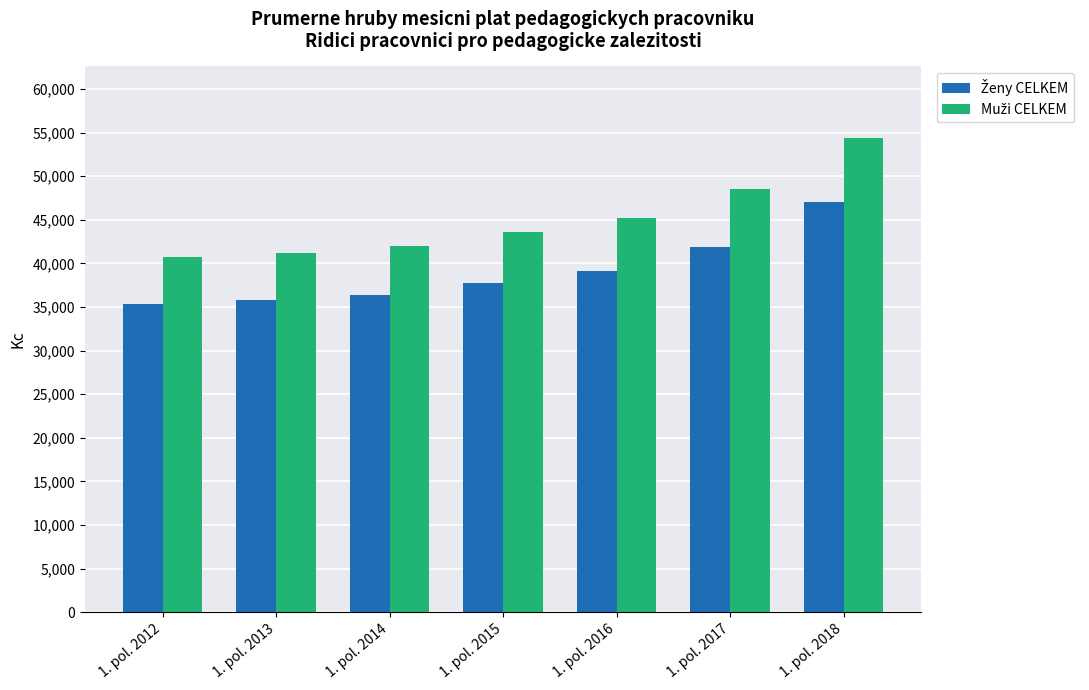

At which category is the sum across all series the highest?

1. pol. 2018